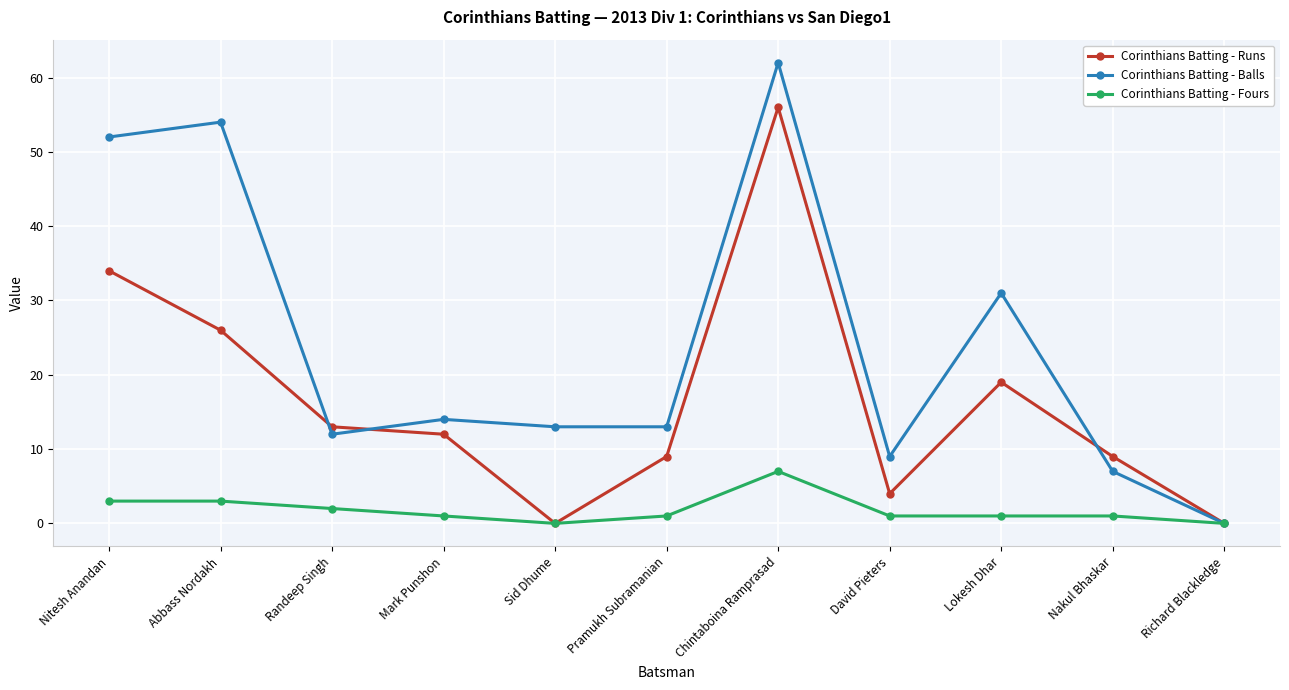

At which category does the chart reach its peak across all series?

Chintaboina Ramprasad